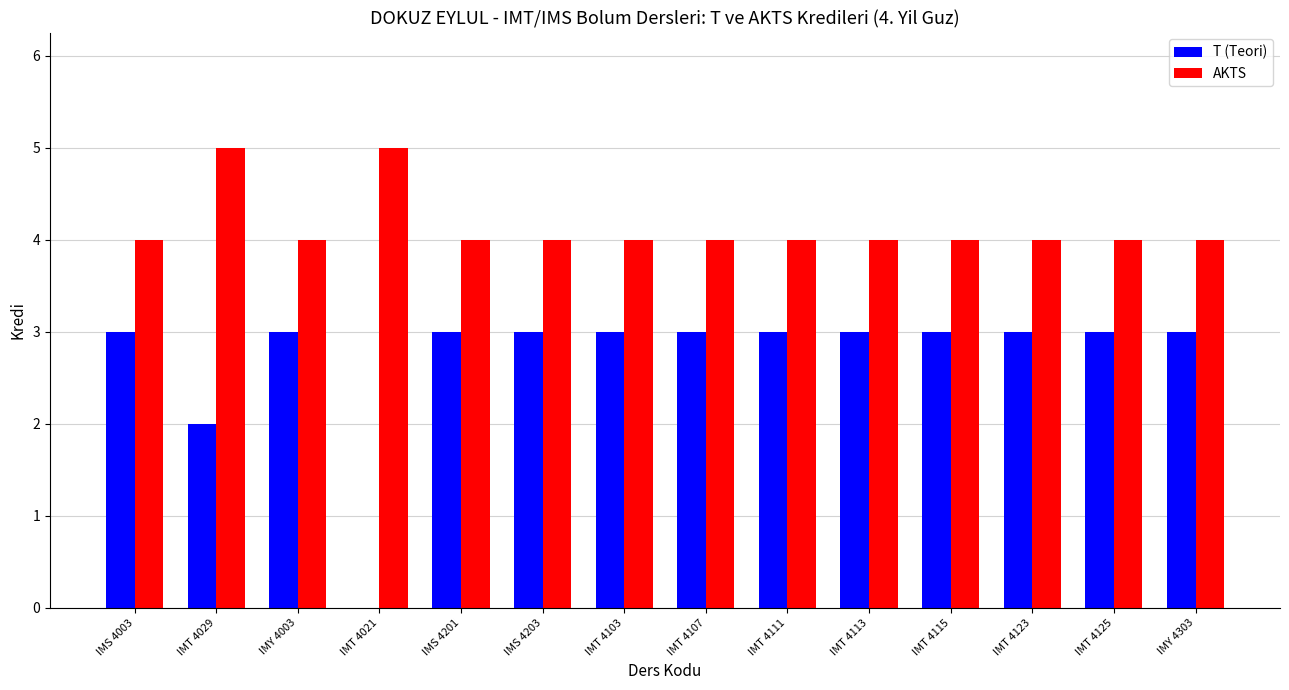

Reading left to right, what are all the values shown in this chart?

T (Teori): 3	2	3	0	3	3	3	3	3	3	3	3	3	3
AKTS: 4	5	4	5	4	4	4	4	4	4	4	4	4	4